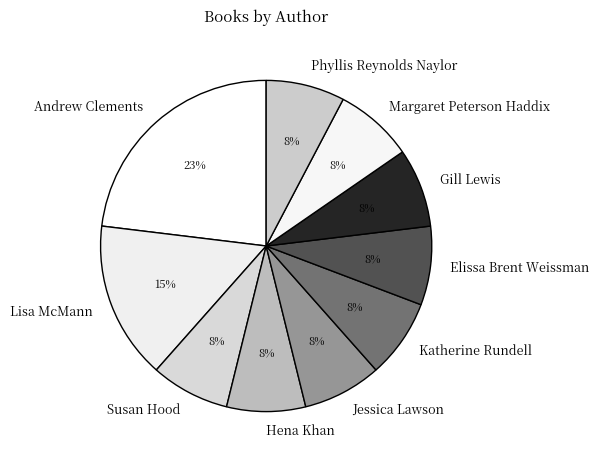

To the nearest percent, what portion does Phyllis Reynolds Naylor represent?

8%